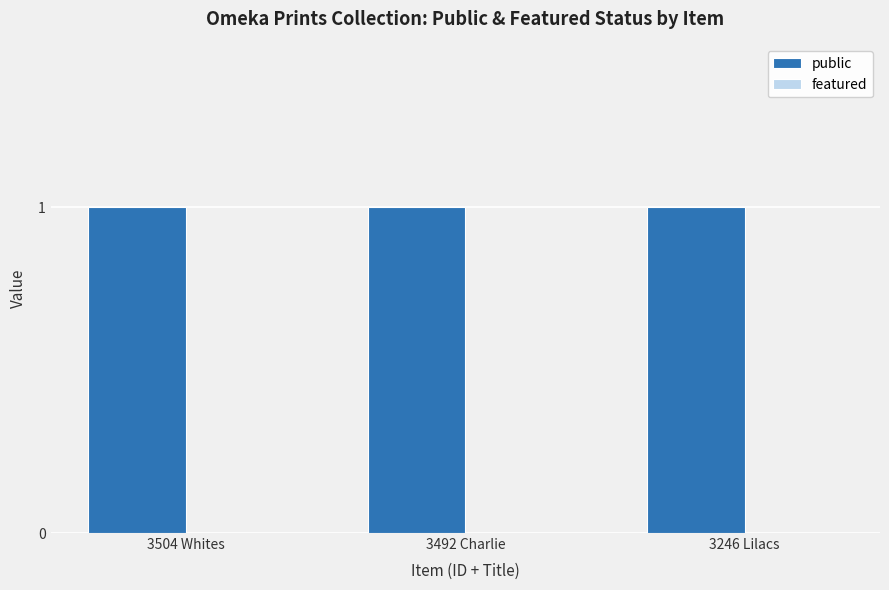

What value does the public series have at 3504 Whites?

1